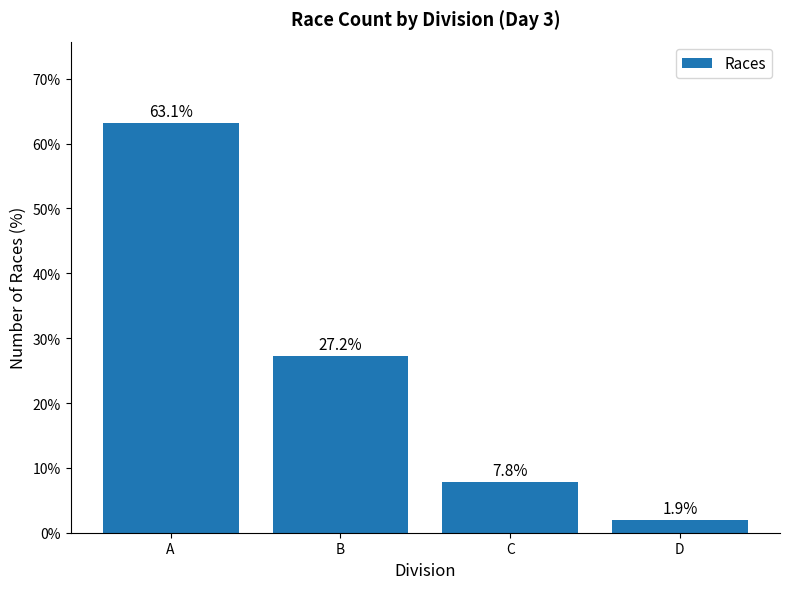

Reading left to right, list all the values displayed in this chart.

A=63.1	B=27.2	C=7.8	D=1.9